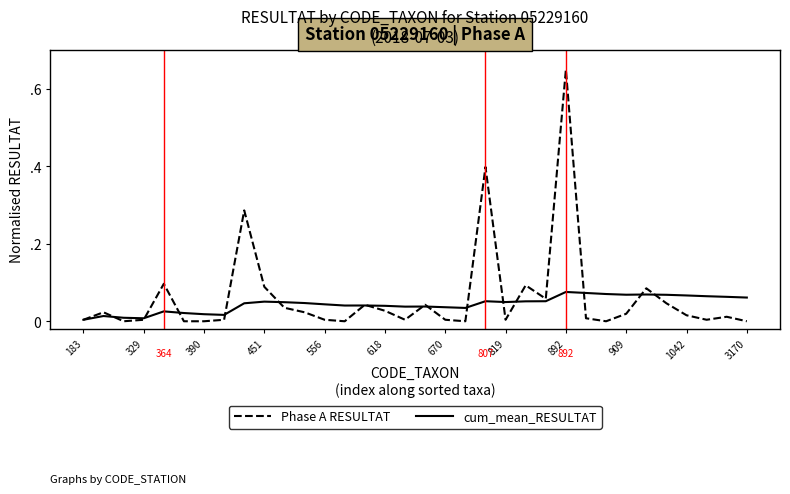

What are all the series names shown in the legend?

Phase A RESULTAT, cum_mean_RESULTAT